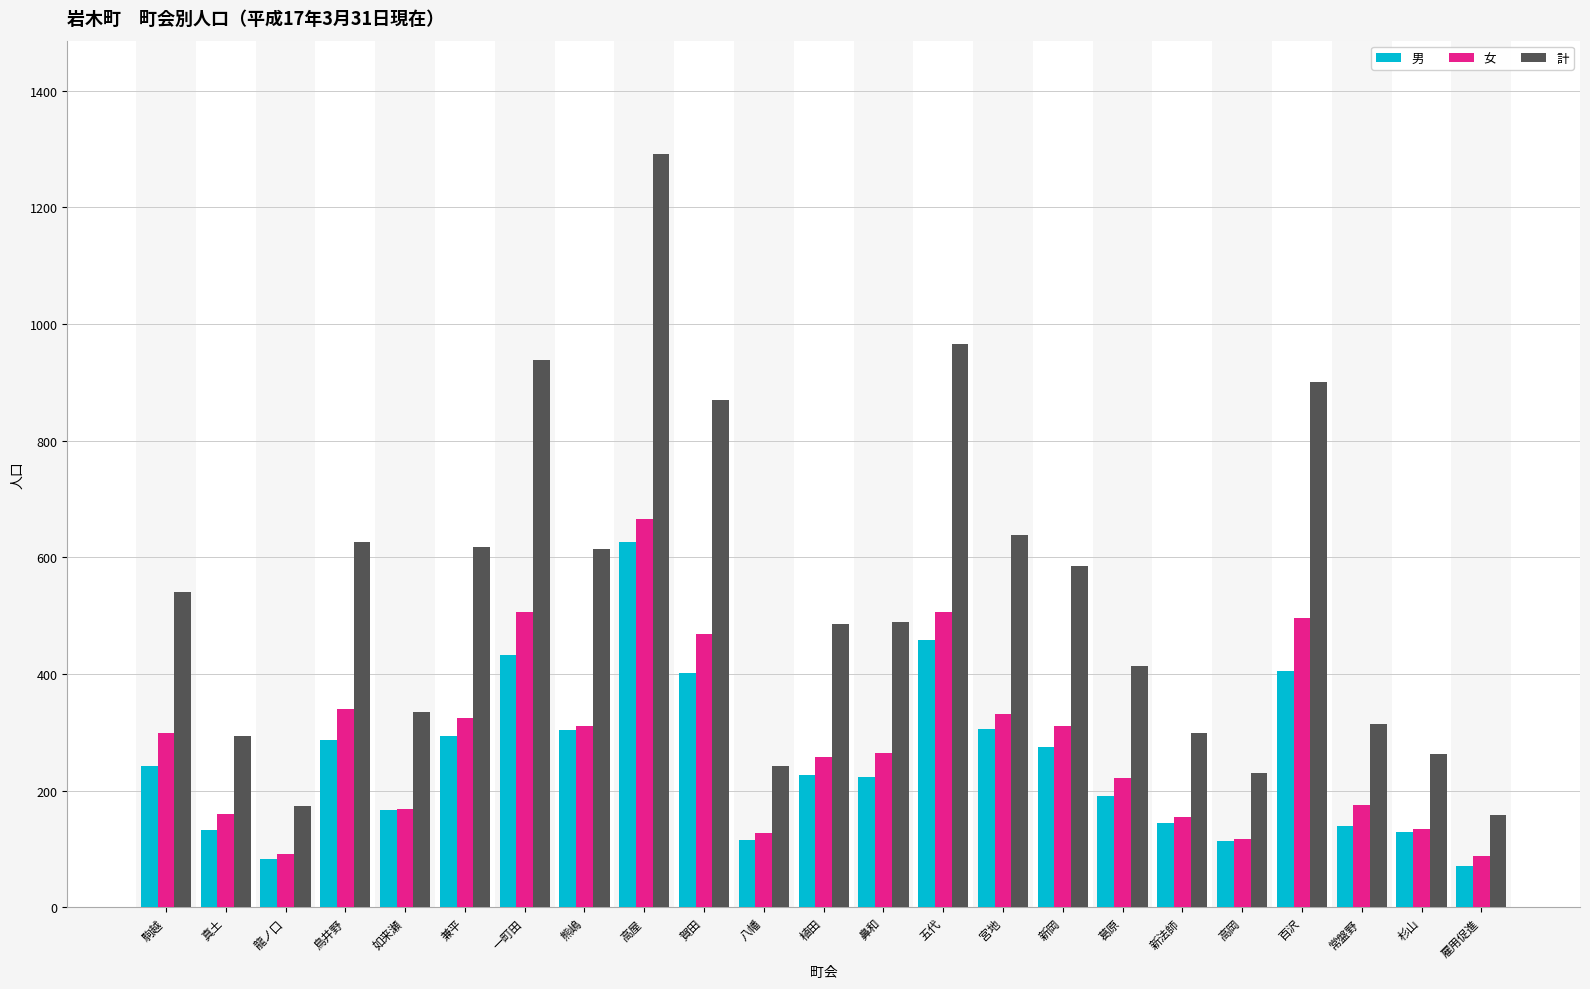

How many values in the 女 series are below 265?

11